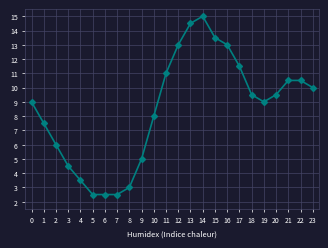

What value does the data have at 9?

5.0